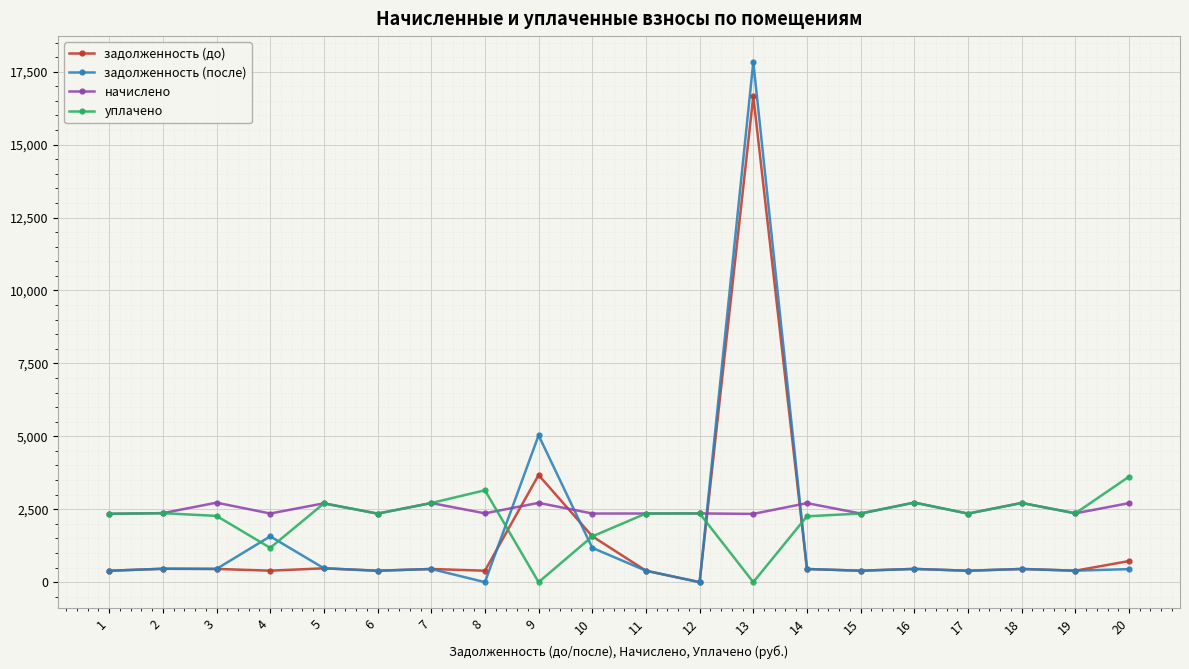

Rank the series by their maximum value, from lowest to highest.

начислено, уплачено, задолженность (до), задолженность (после)